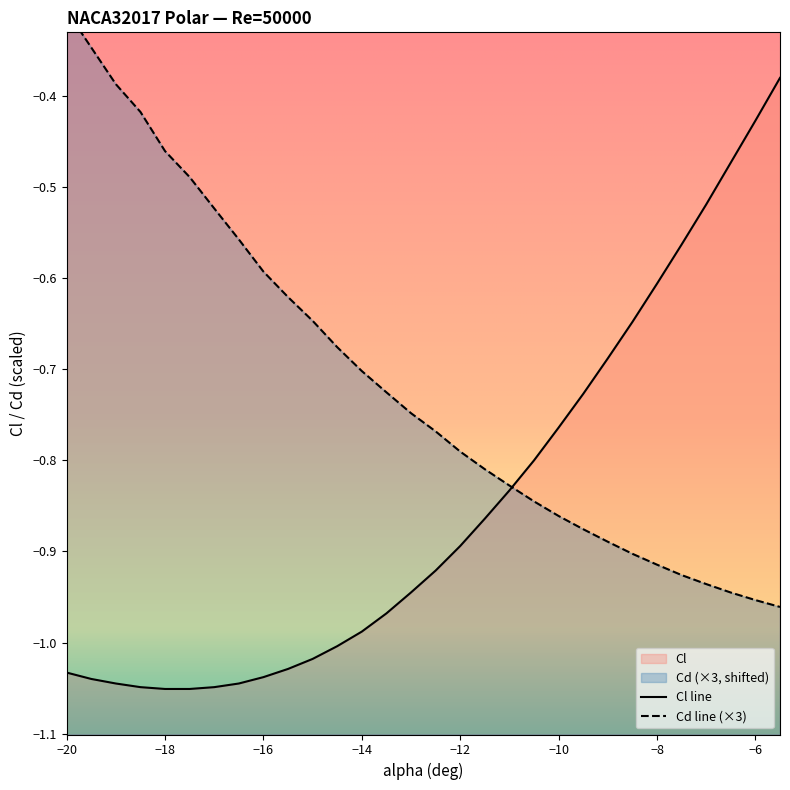

Reading left to right, what are all the values shown in this chart?

Cl: -20=-1.0	-19.5=-1.0	-19=-1.0	-18.5=-1.0	-18=-1.1	-17.5=-1.1	-17=-1.0	-16.5=-1.0	-16=-1.0	-15.5=-1.0	-15=-1.0	-14.5=-1.0	-14=-1.0	-13.5=-1.0	-13=-0.9	-12.5=-0.9	-12=-0.9	-11.5=-0.9	-11=-0.8	-10.5=-0.8	-10=-0.8	-9.5=-0.7	-9=-0.7	-8.5=-0.6	-8=-0.6	-7.5=-0.6	-7=-0.5	-6.5=-0.5	-6=-0.4	-5.5=-0.4
Cd: -20=-0.3	-19.5=-0.3	-19=-0.4	-18.5=-0.4	-18=-0.5	-17.5=-0.5	-17=-0.5	-16.5=-0.6	-16=-0.6	-15.5=-0.6	-15=-0.6	-14.5=-0.7	-14=-0.7	-13.5=-0.7	-13=-0.7	-12.5=-0.8	-12=-0.8	-11.5=-0.8	-11=-0.8	-10.5=-0.8	-10=-0.9	-9.5=-0.9	-9=-0.9	-8.5=-0.9	-8=-0.9	-7.5=-0.9	-7=-0.9	-6.5=-0.9	-6=-1.0	-5.5=-1.0